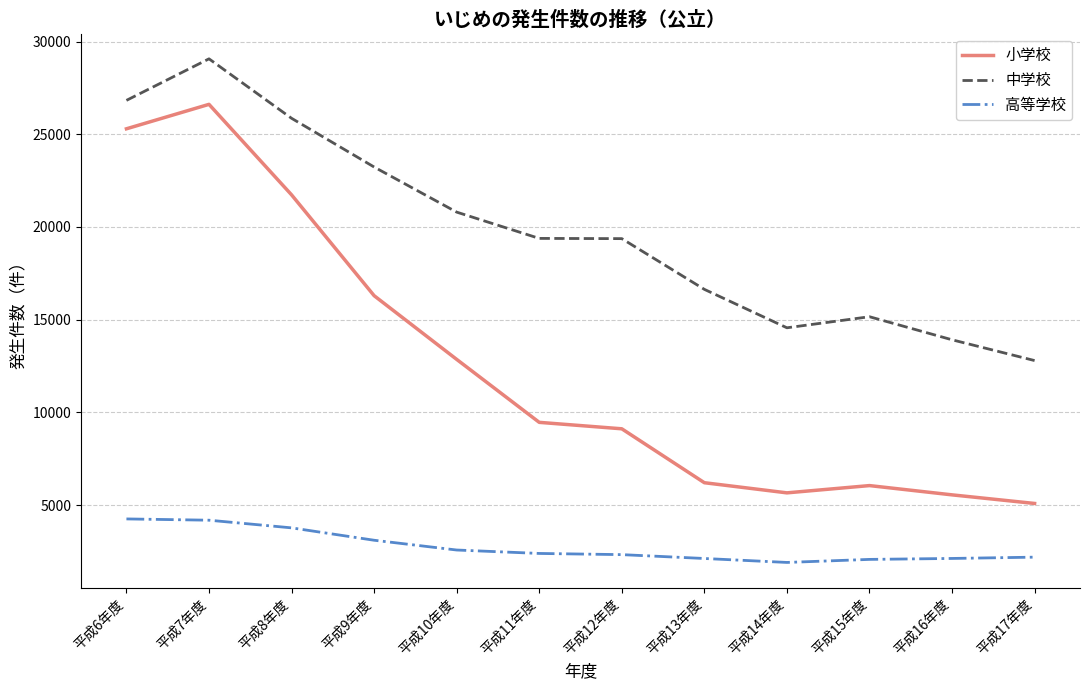

What is the highest value of the 小学校 series?

26614